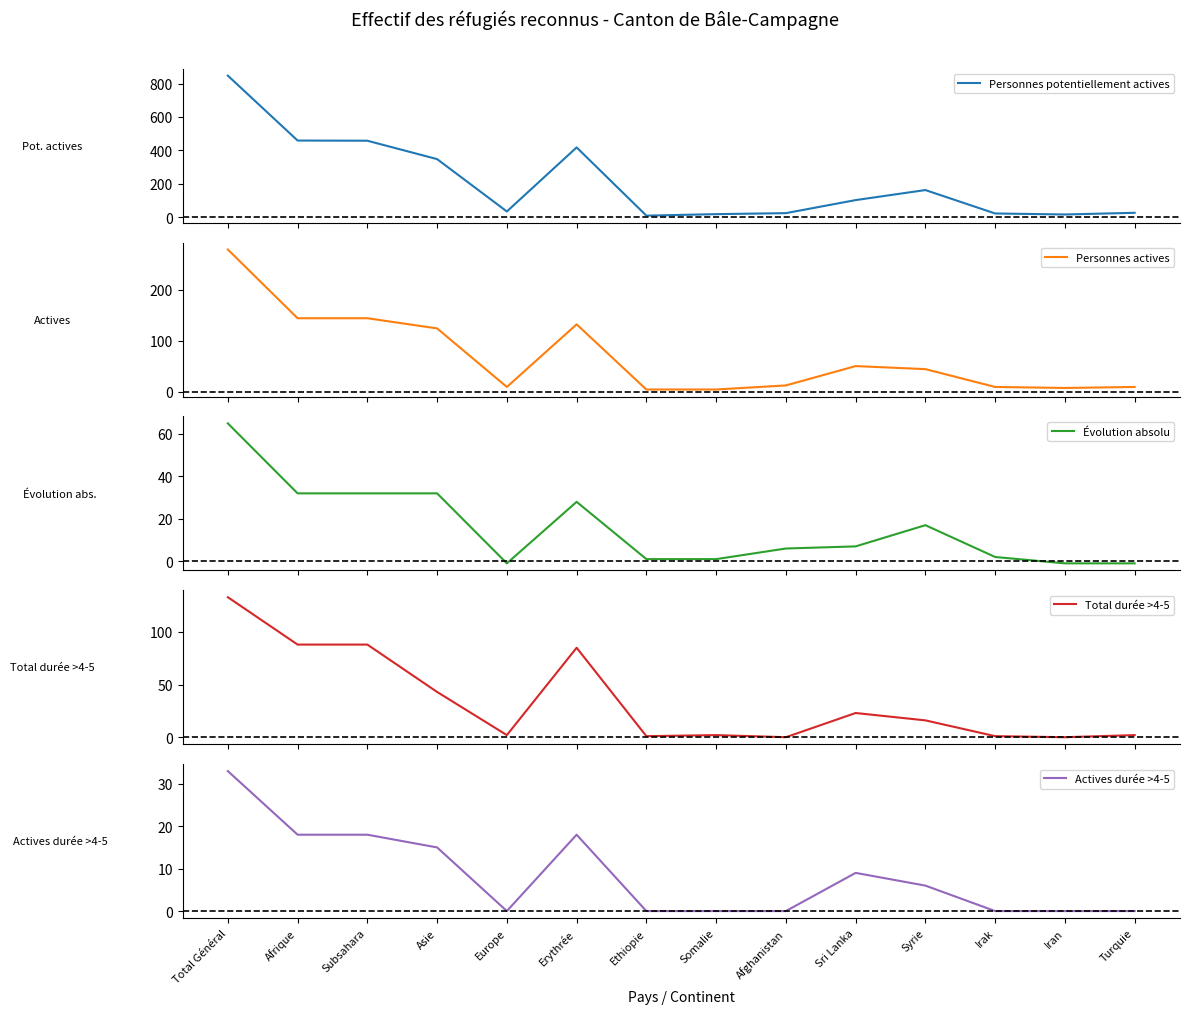

The Personnes potentiellement actives series shows 458 at Subsahara. True or false?

True